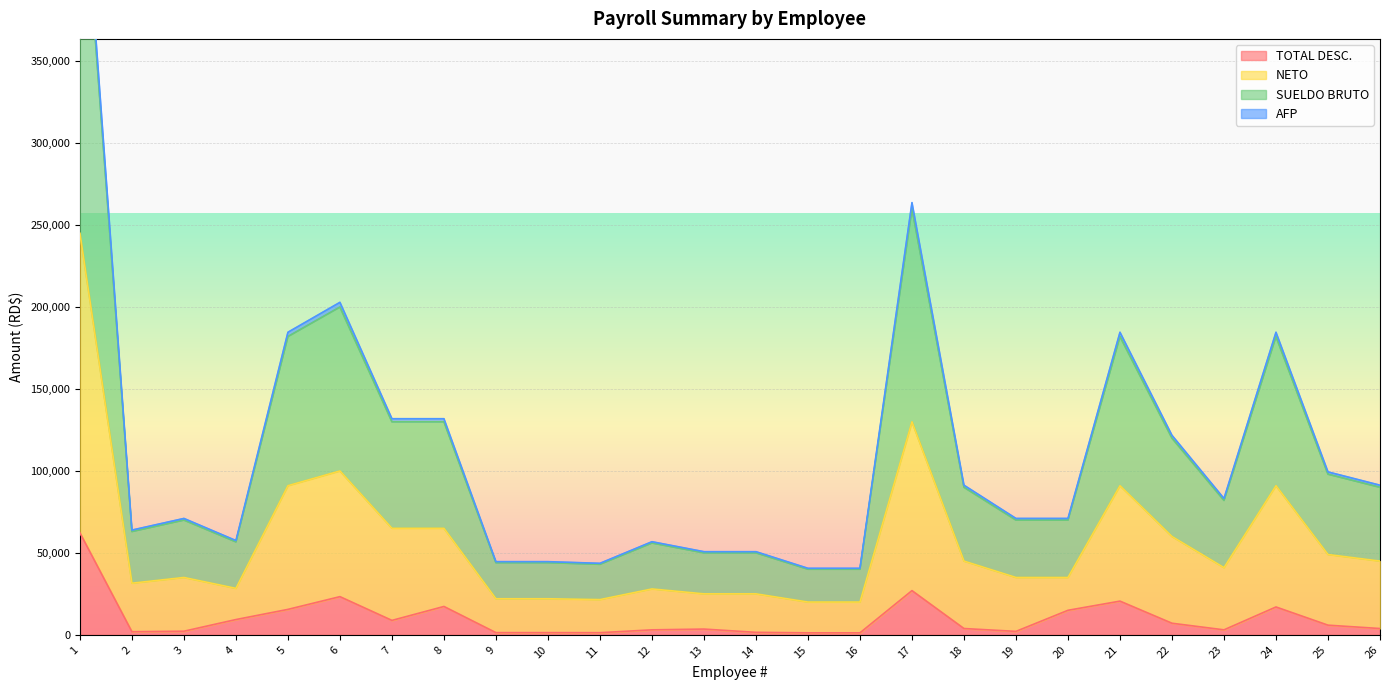

Rank the series at 6 from lowest to highest value.

TOTAL DESC., NETO, SUELDO BRUTO, AFP